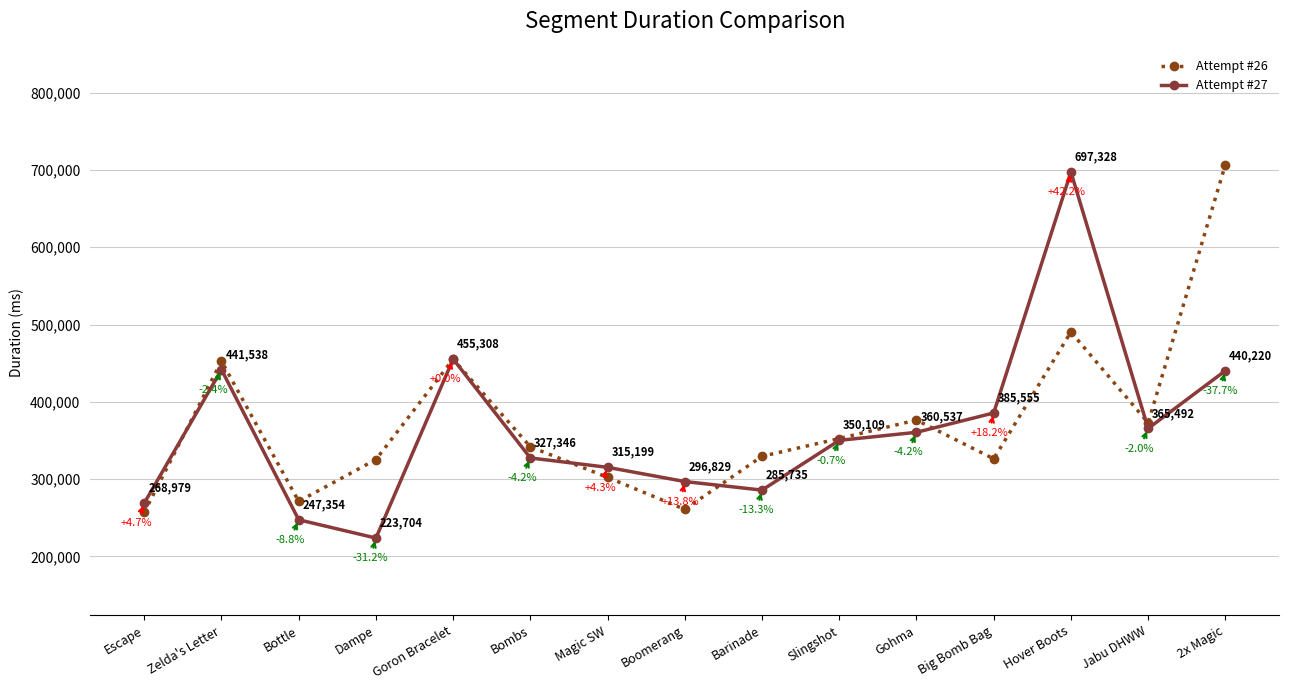

List the series in order of their peak value, highest first.

Attempt #26, Attempt #27